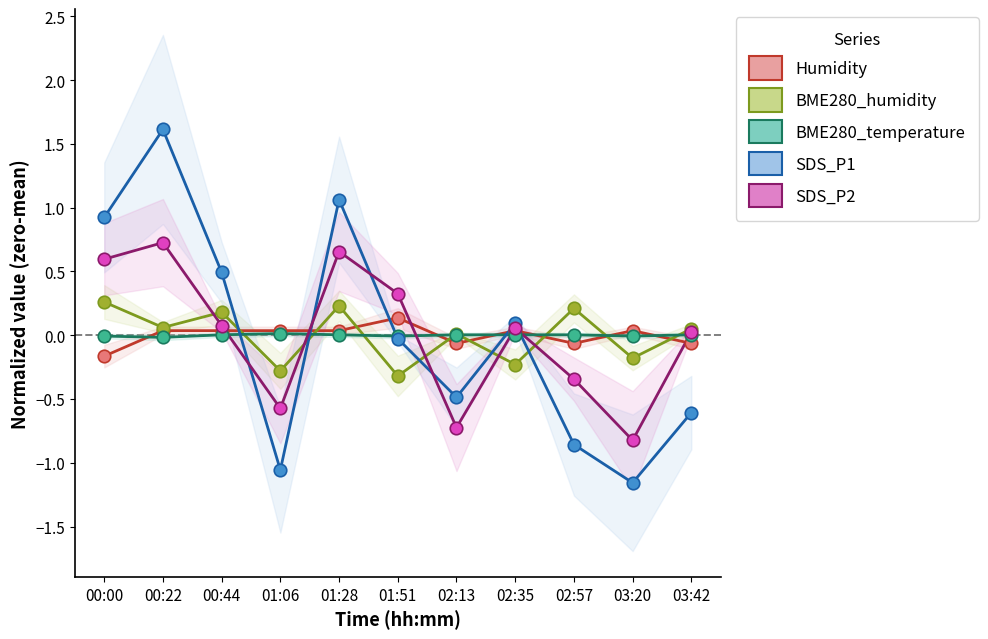

Which series has the largest total across all categories?

SDS_P1